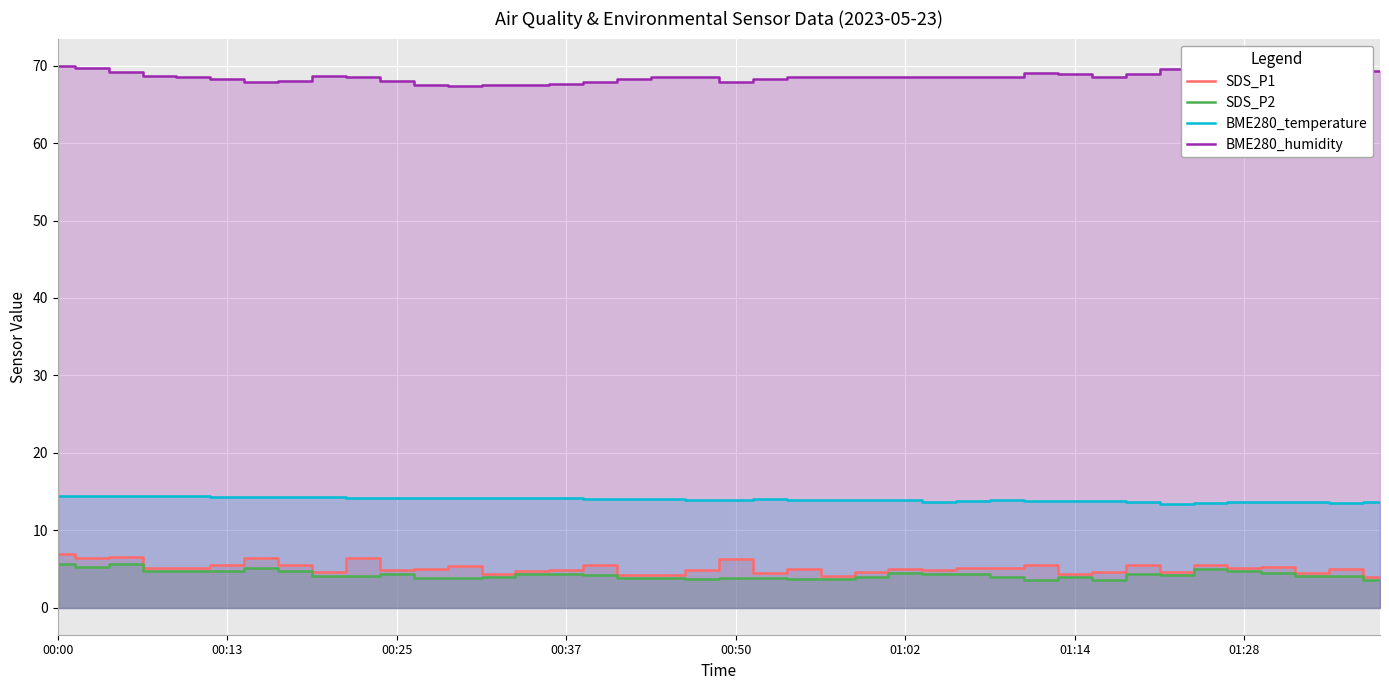

Count the number of data series in this chart.

4